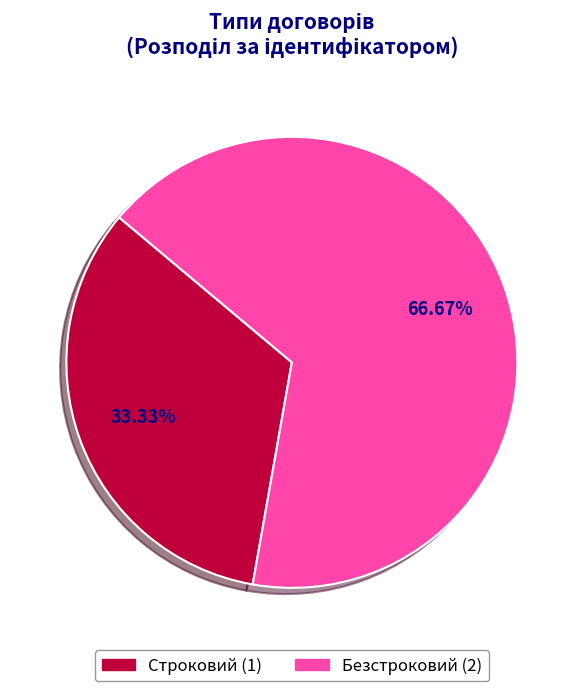

Is Строковий the majority of the pie?

No